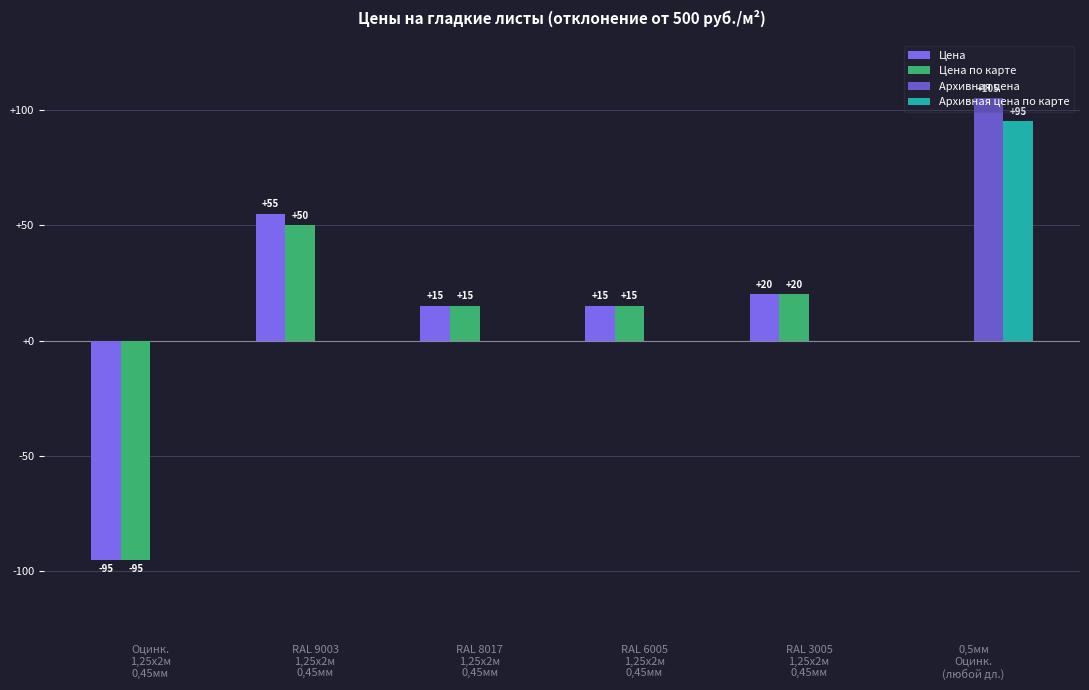

What is the maximum value for Цена?

55